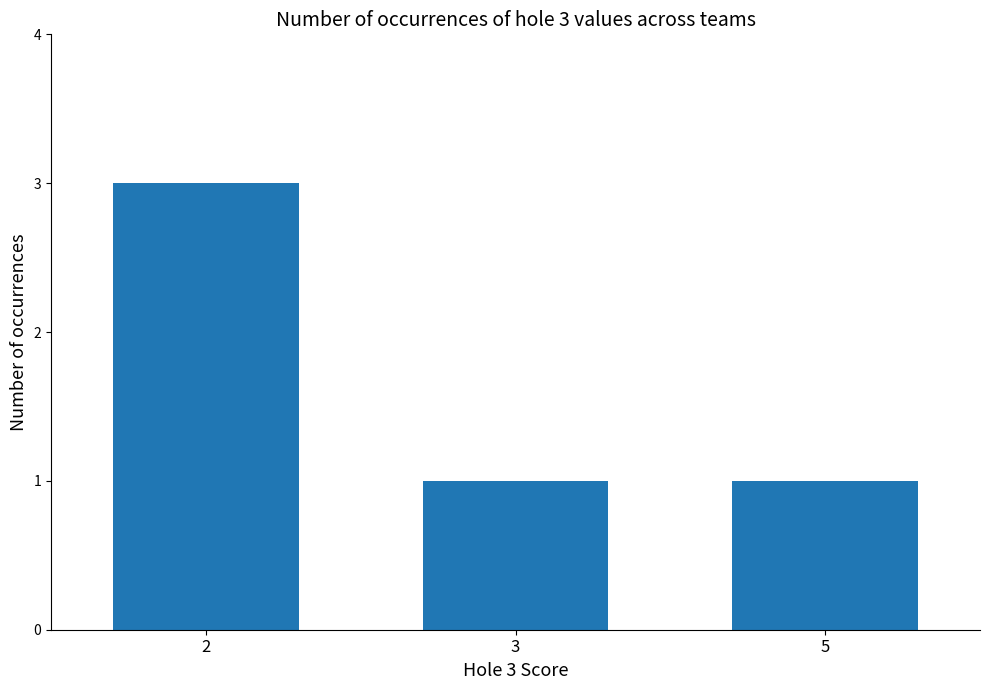

What is the difference between the values at 2 and 3?

2